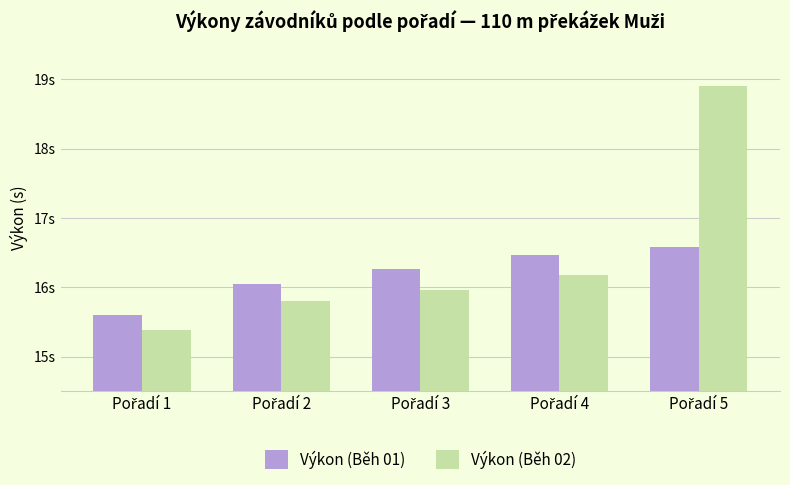

Does the chart contain stacked bars?

No